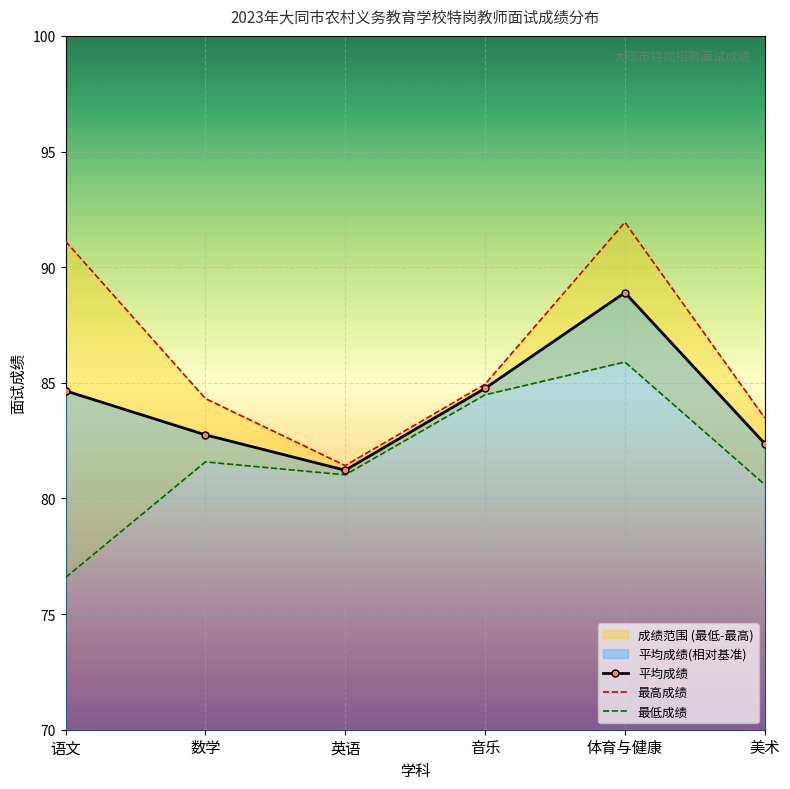

How many lines are shown in the chart?

3